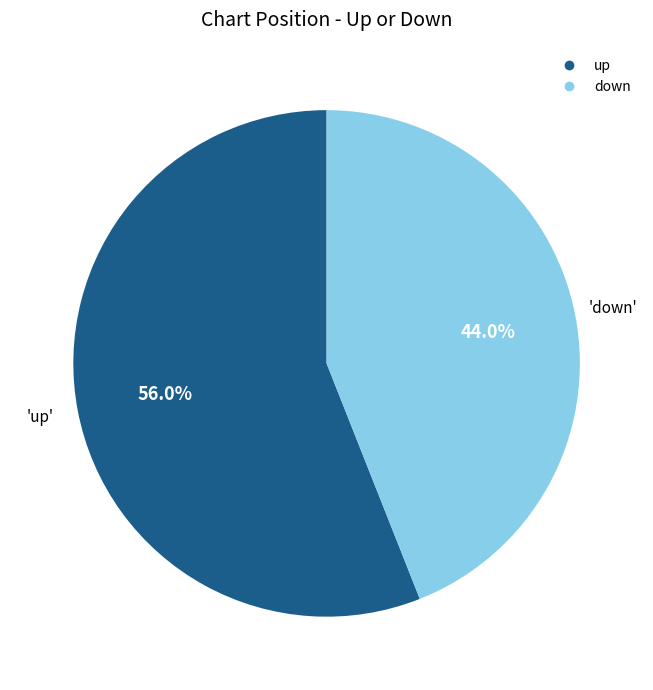

The down slice represents 44% of the pie. True or false?

True